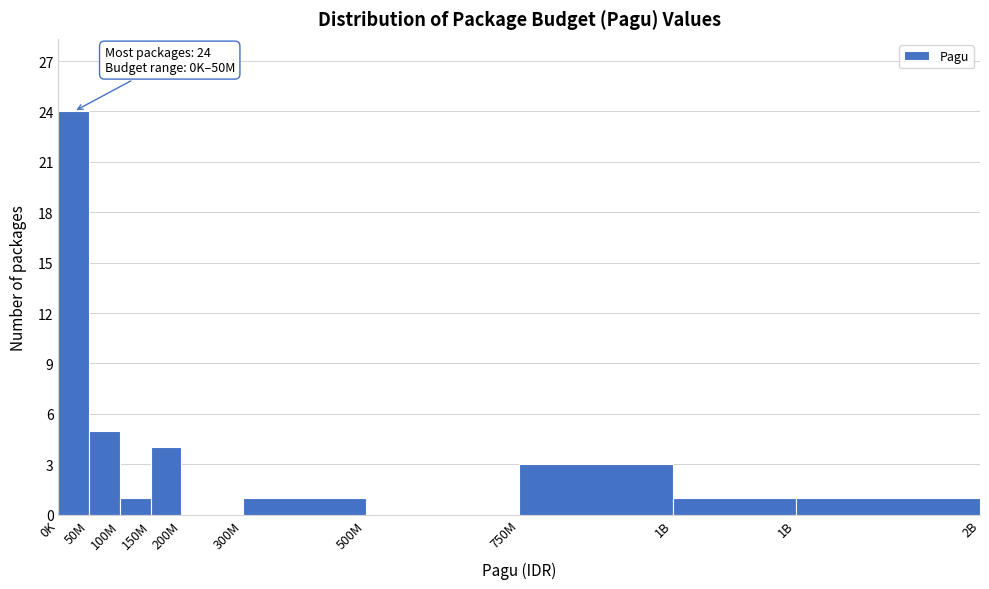

Are the bars horizontal?

No